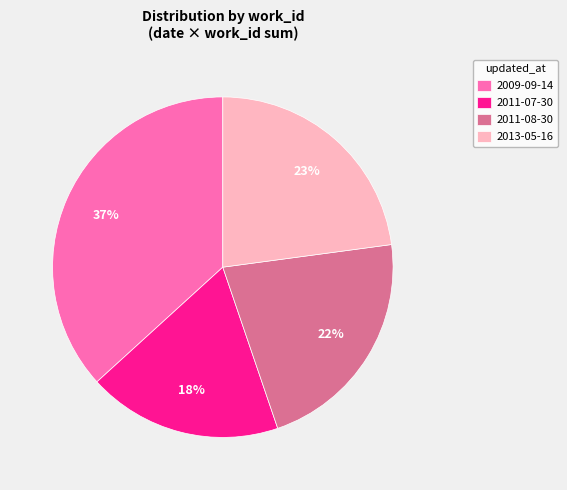

Which slice is the largest?

2009-09-14